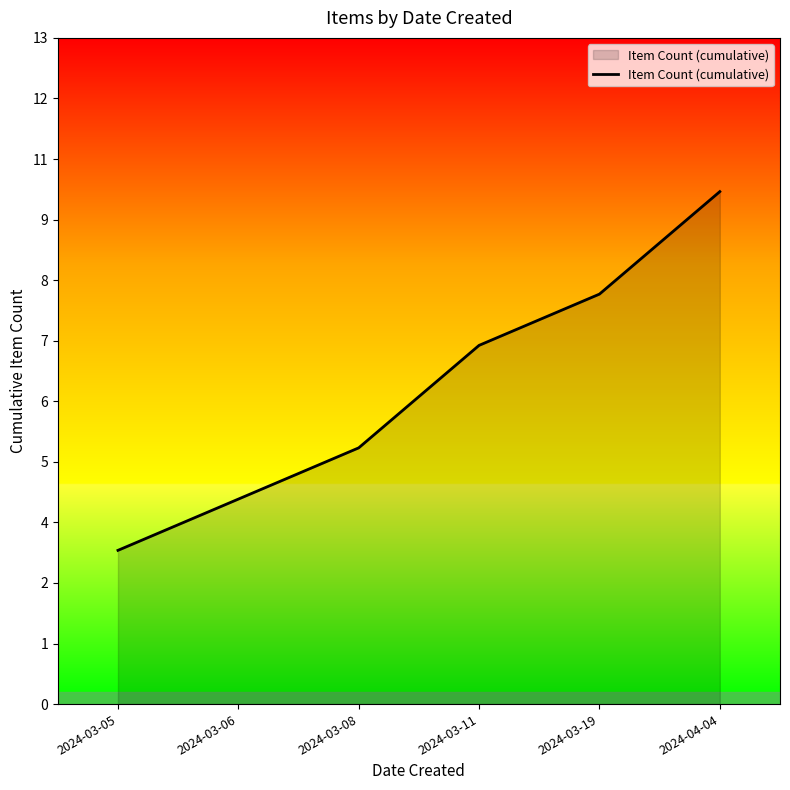

At which label is the value closest to 6?

2024-03-08